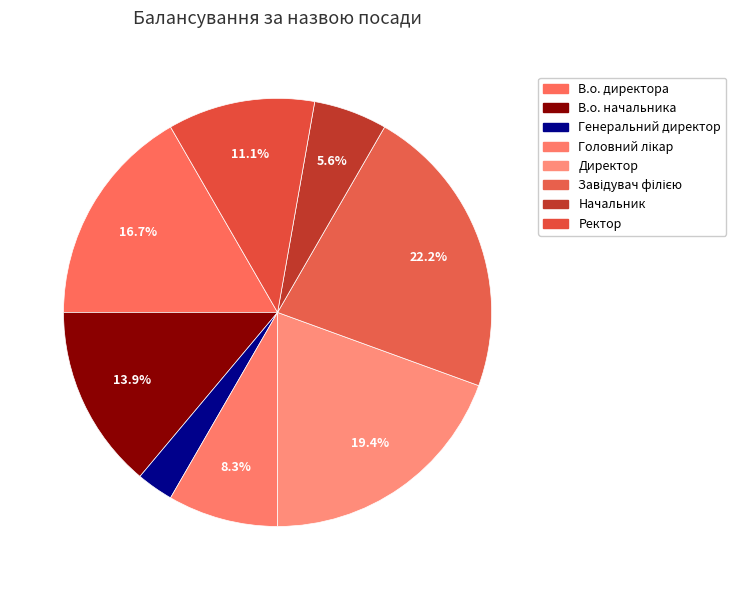

How many segments does this pie chart have?

8